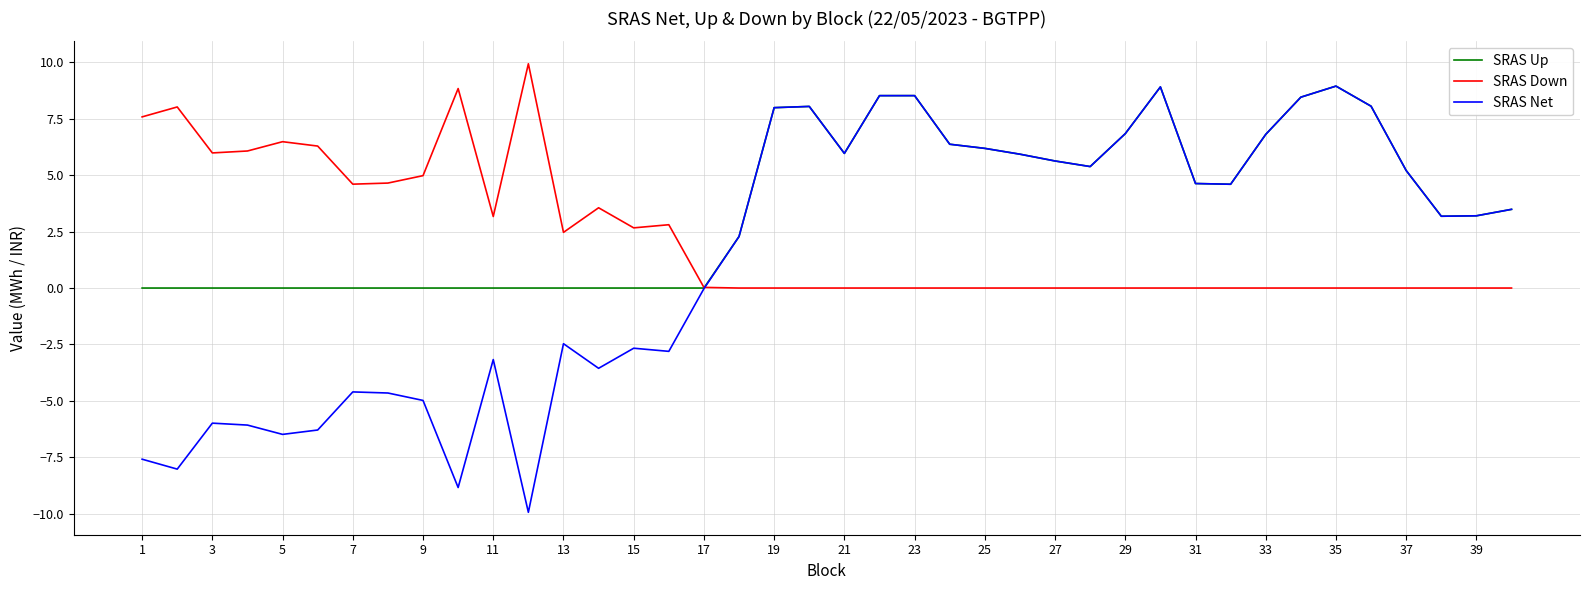

Which series has the largest total across all categories?

SRAS Up